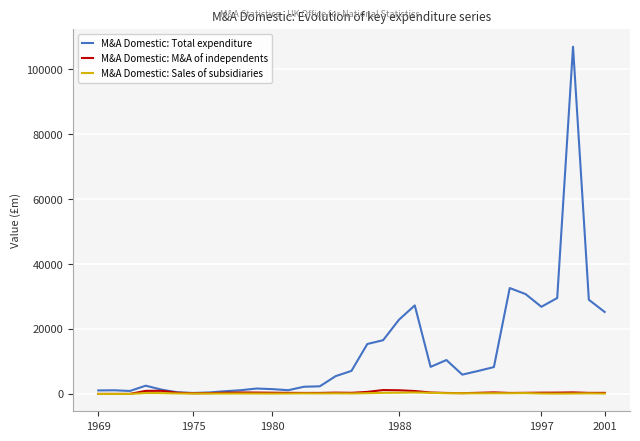

Which series has the largest range (max minus min)?

M&A Domestic: Total expenditure